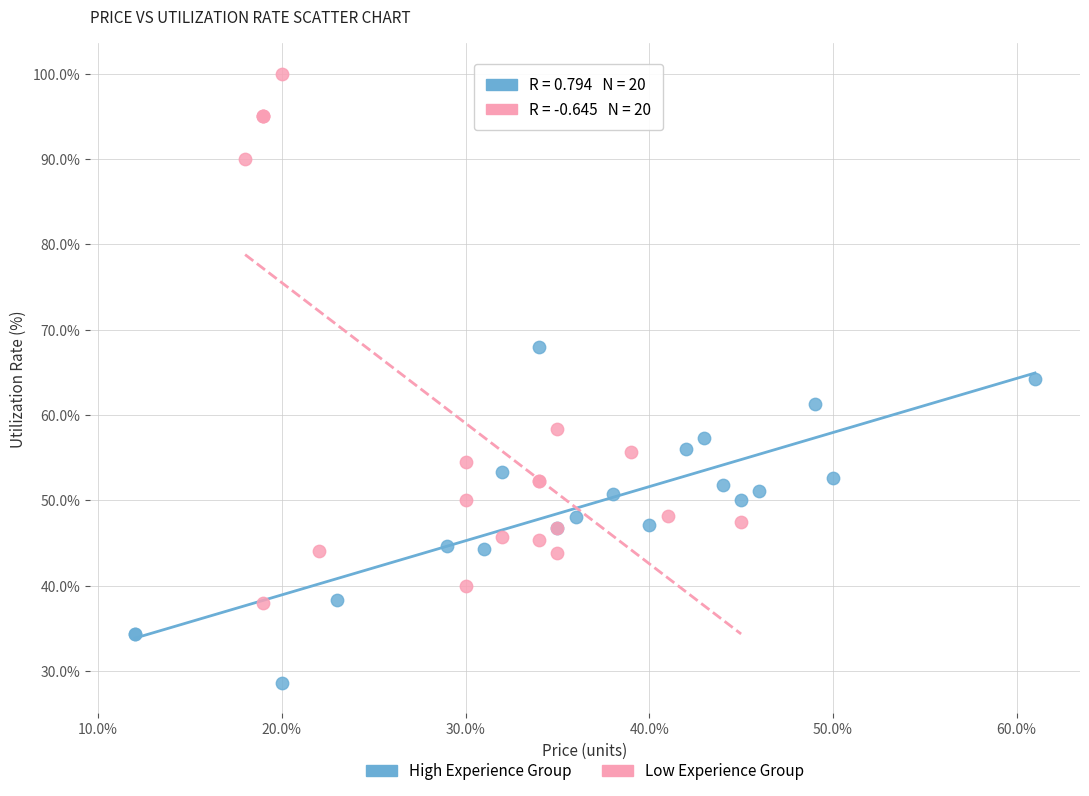

Which series has the largest Y range (max minus min)?

Low Experience Group